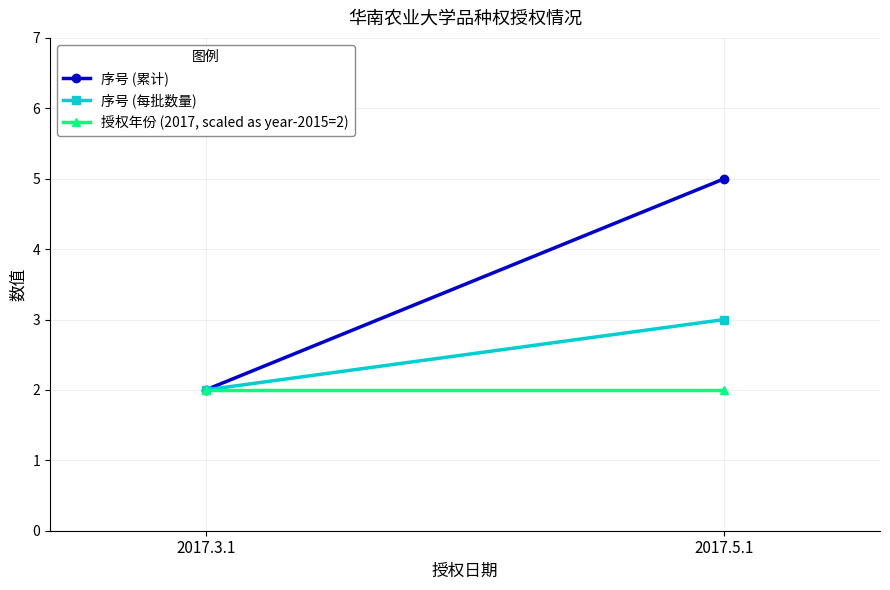

How many 序号 (累计) values are between 2 and 5?

2